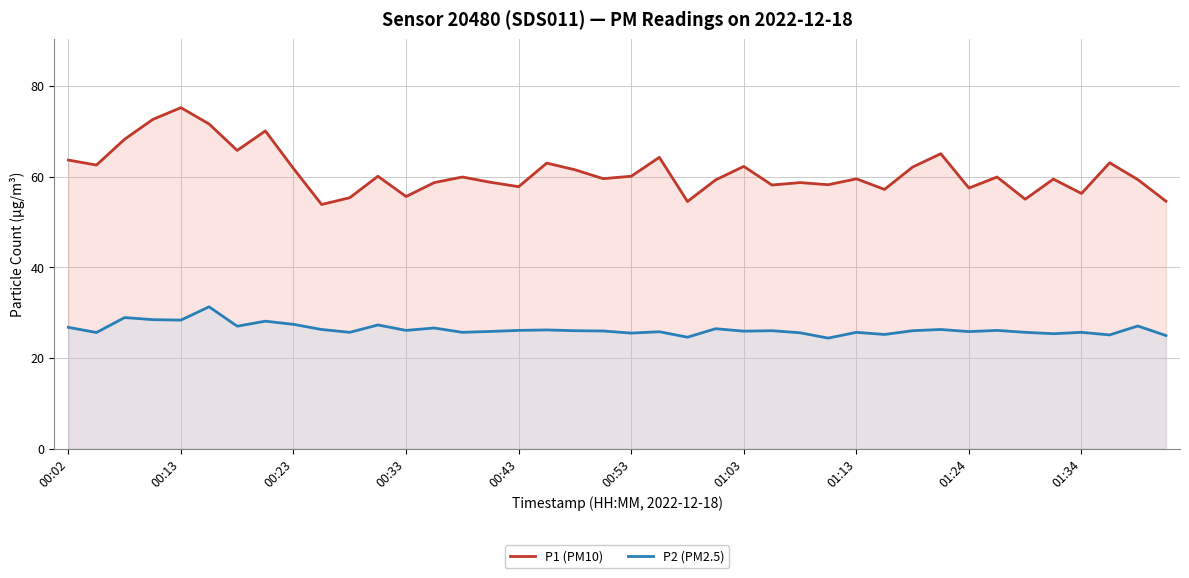

True or false: P1 (PM10) and P2 (PM2.5) cross at least once.

False